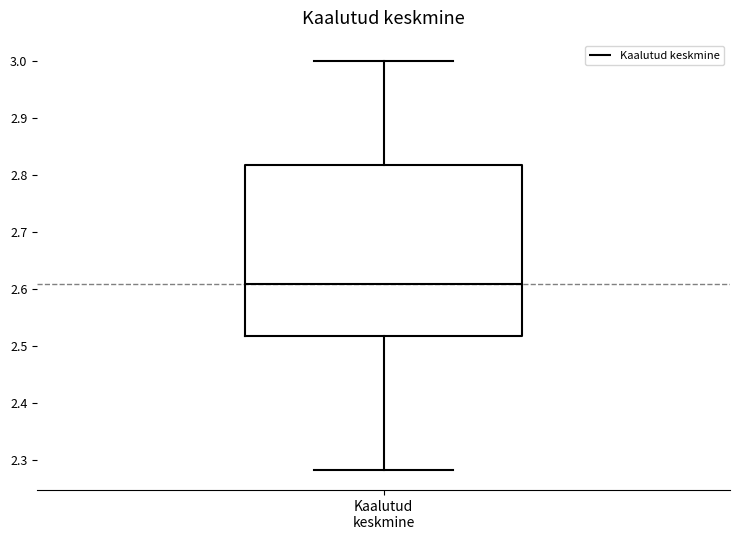

Transcribe this box plot: give where the median line is, the range the box spans, and where the two whiskers end, as read against the y-axis. The values are not printed on the chart, so give them approximately, as read against the axis.

median 2.61, box 2.52 to 2.82, whiskers 2.28 to 3.00